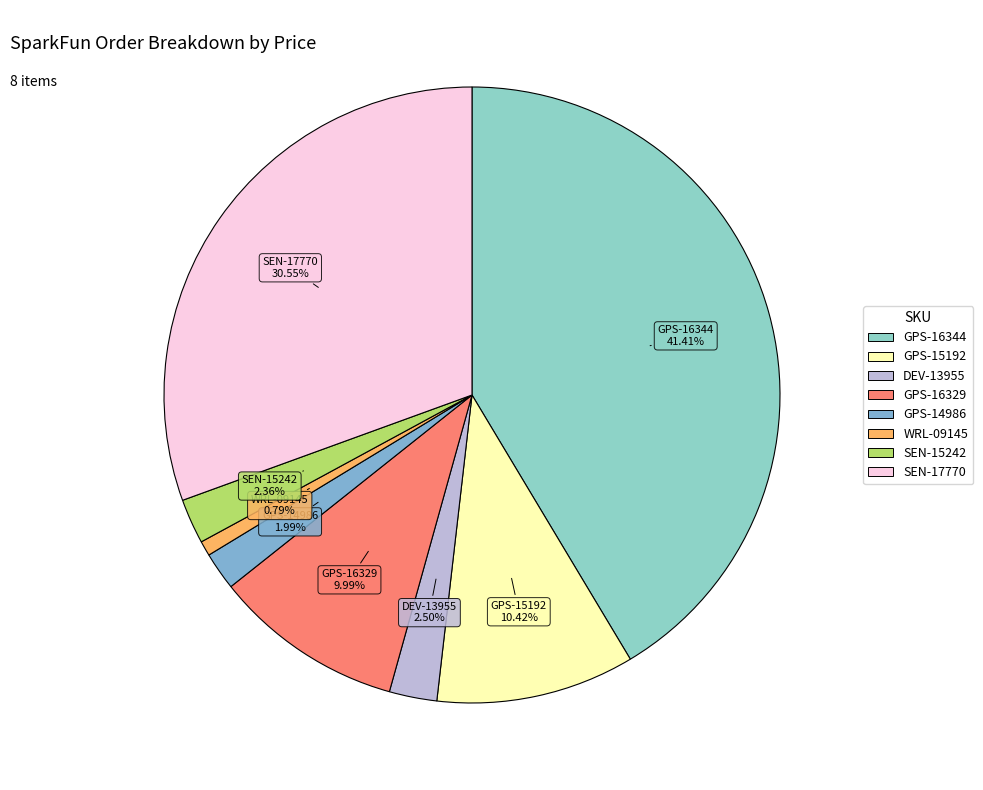

Which category has the smallest portion of the pie?

WRL-09145